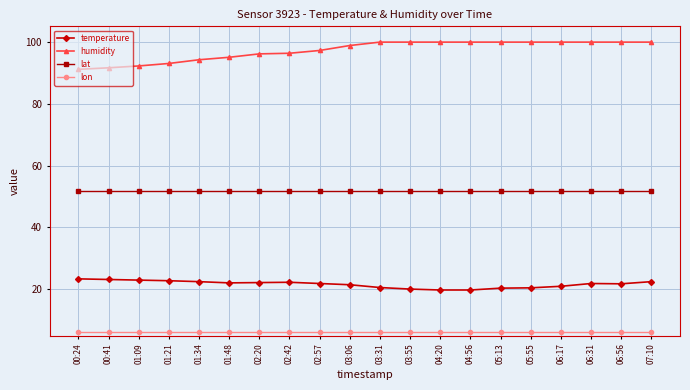

What are all the series names shown in the legend?

temperature, humidity, lat, lon